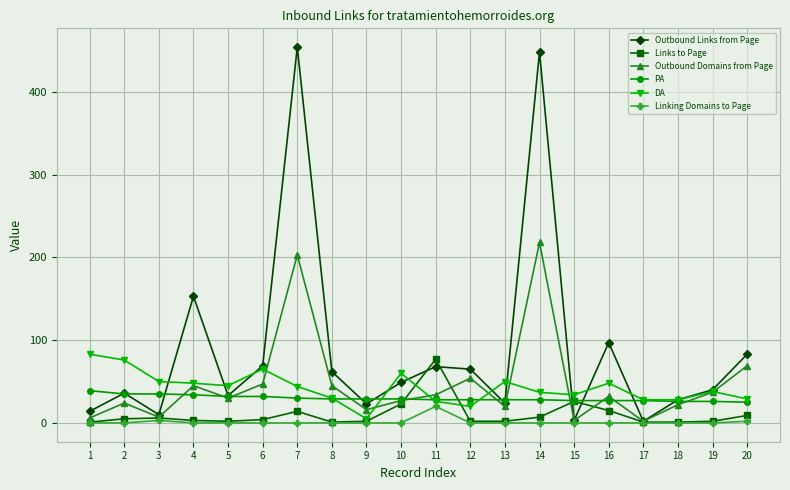

Is it true that Outbound Links from Page equals 23 at 9?

True